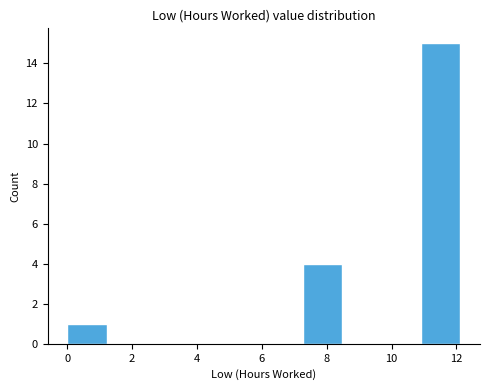

Reading left to right, transcribe this chart: for each bar, give the range it covers on the x-axis and its height. Neither the bar edges nor the heights are printed on the chart, so give them approximately, as read against the axes.

0.0 to 1.2: 1
1.2 to 2.4: 0
2.4 to 3.6: 0
3.6 to 4.8: 0
4.8 to 6.0: 0
6.0 to 7.2: 0
7.2 to 8.4: 4
8.4 to 9.6: 0
9.6 to 11.0: 0
11.0 to 12.2: 15